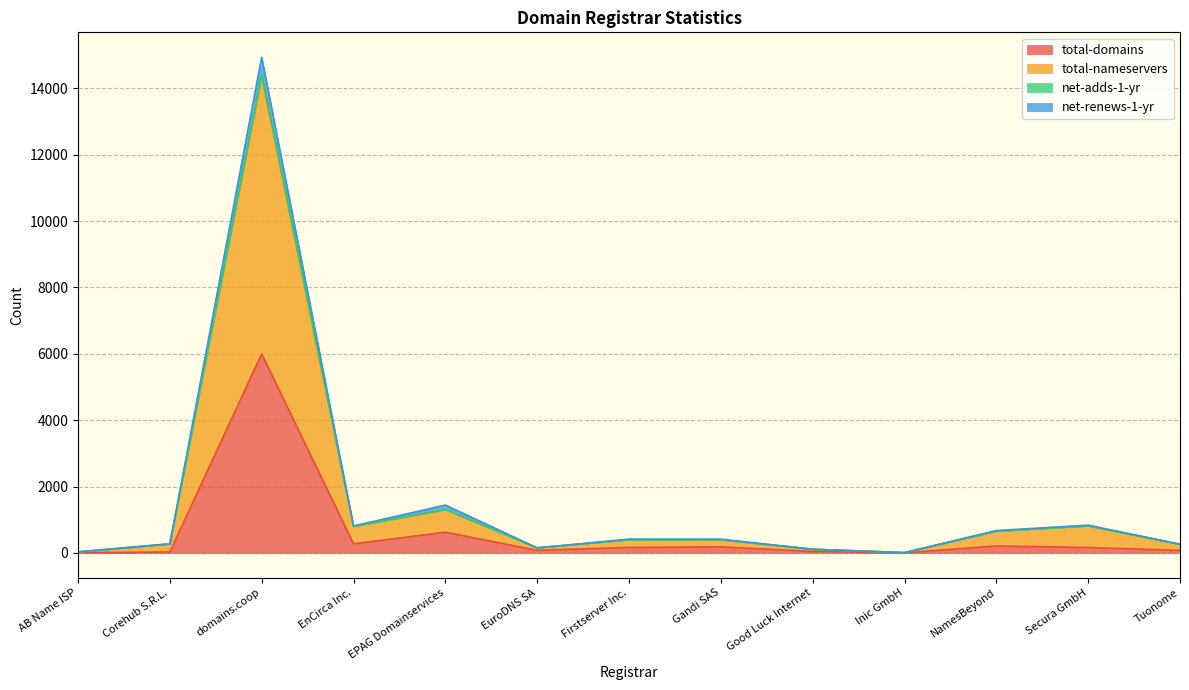

What is the value of the net-renews-1-yr point at the 7th from the left?

414